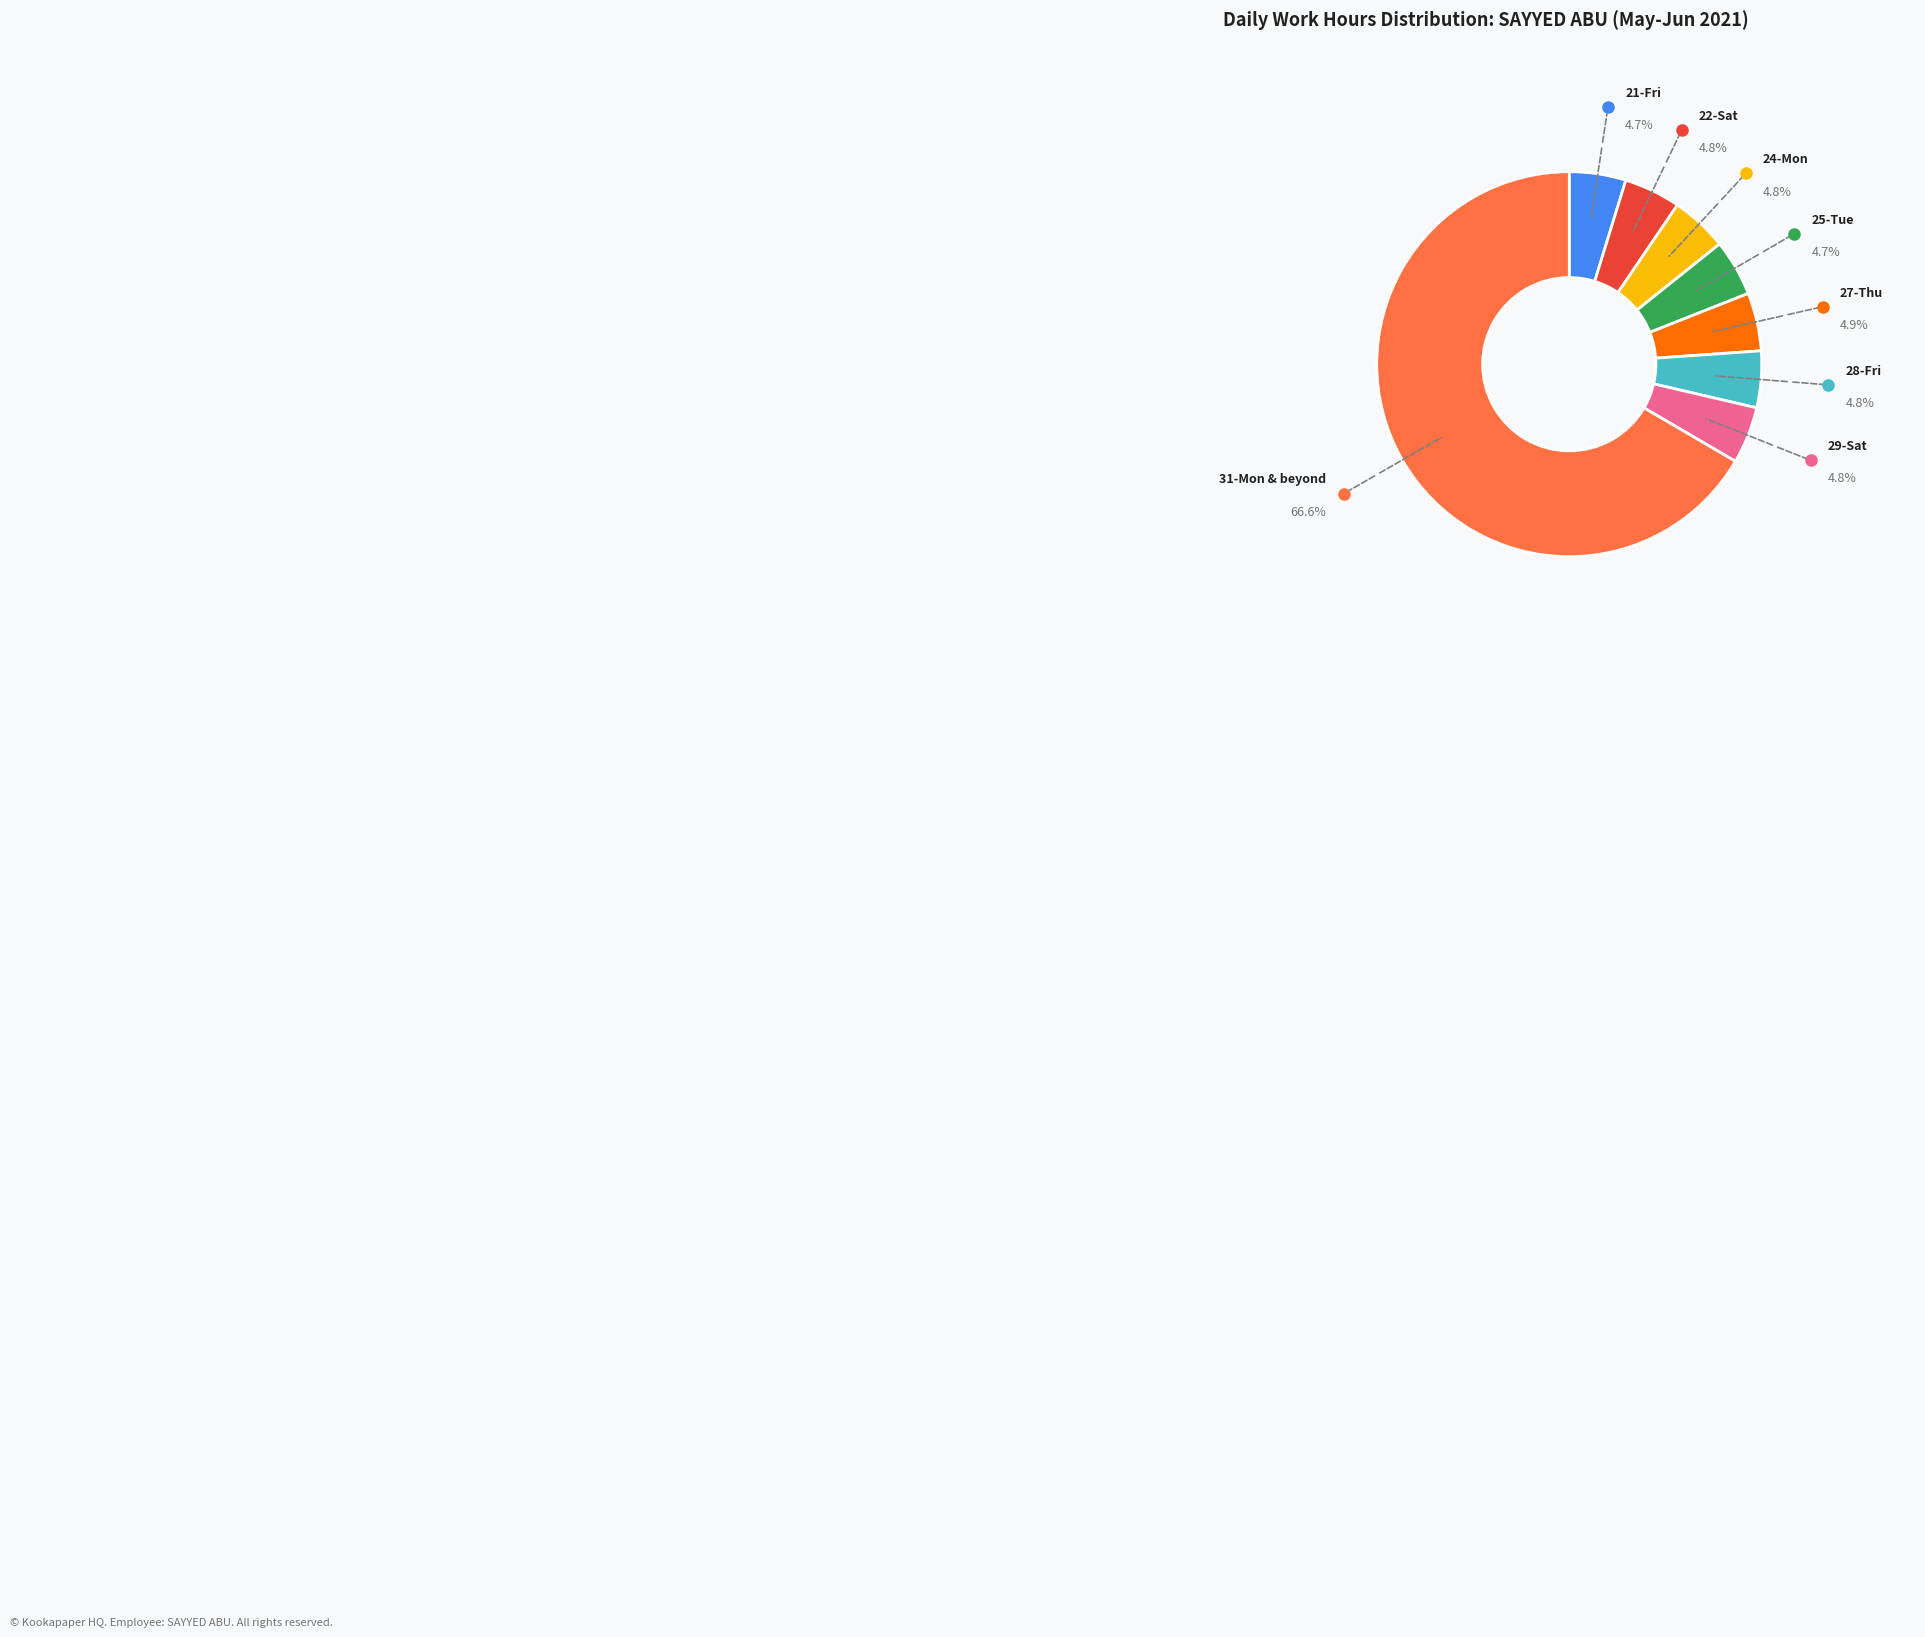

Approximately how many times larger is the value at 22-Sat compared to 27-Thu?

1.0